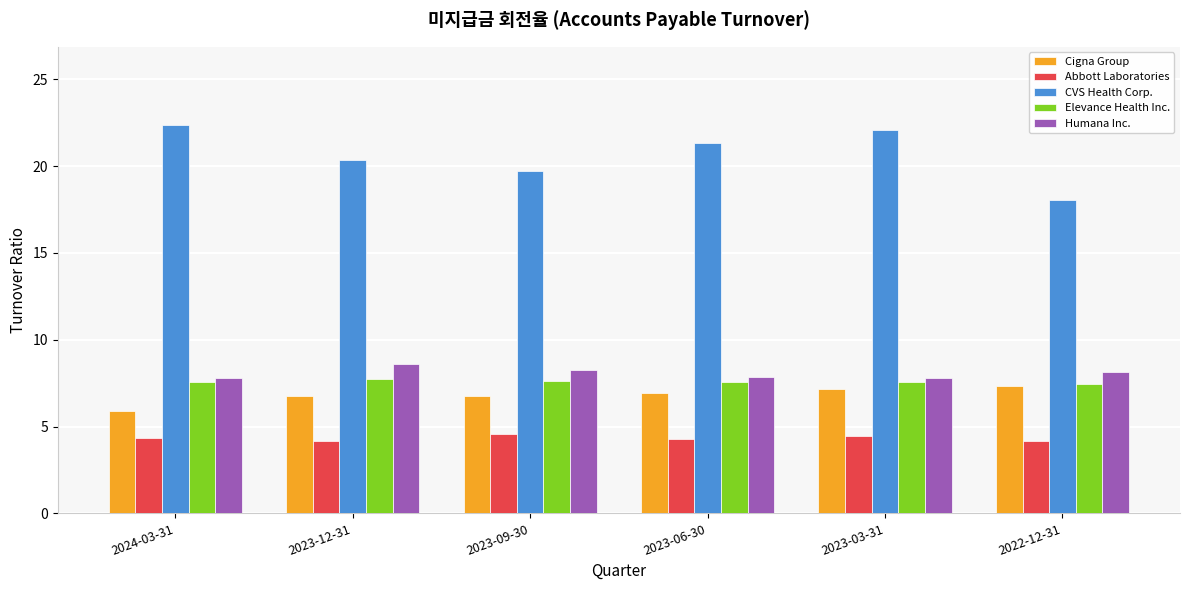

What are all the series names shown in the legend?

Cigna Group, Abbott Laboratories, CVS Health Corp., Elevance Health Inc., Humana Inc.